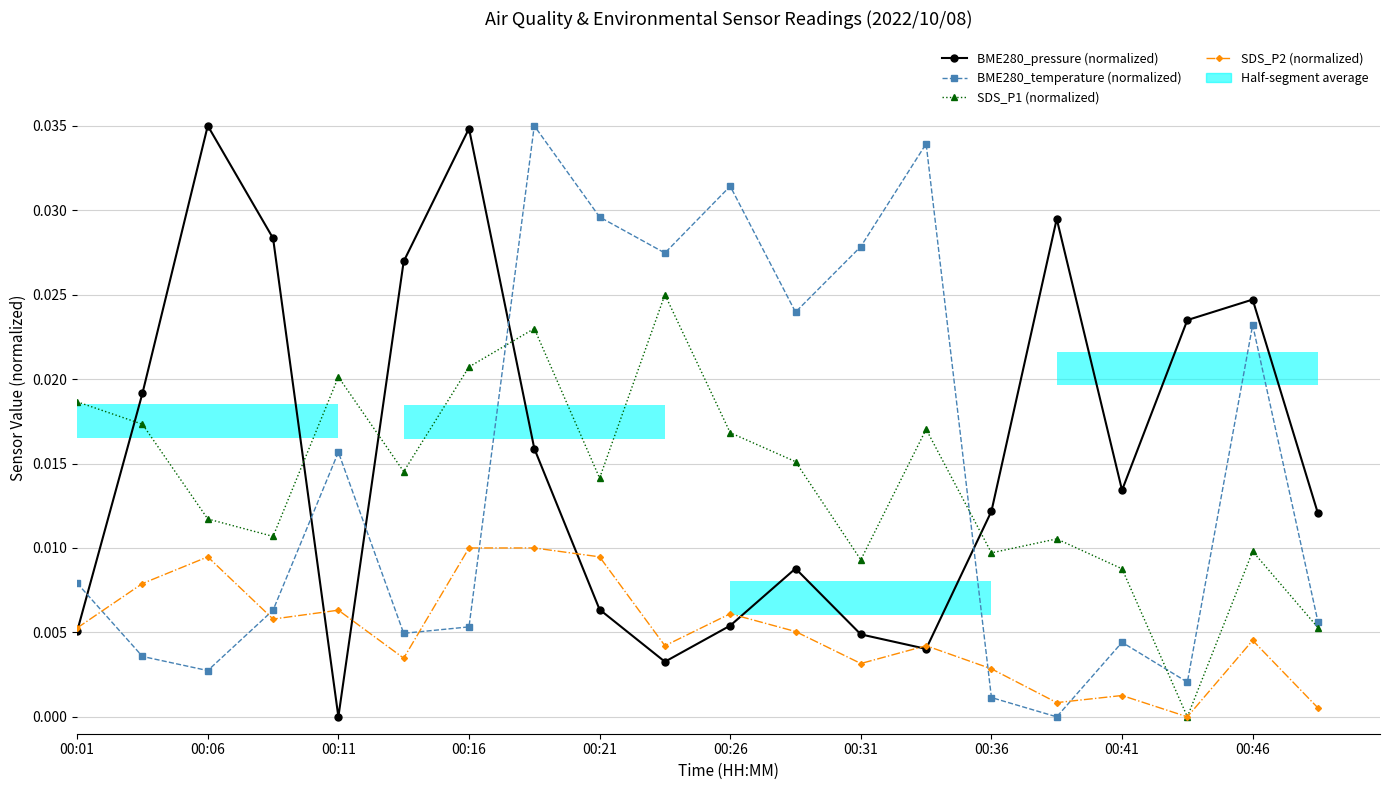

Reading left to right, what are all the values shown in this chart?

BME280_pressure (normalized): 0.0	0.0	0.0	0.0	0.0	0.0	0.0	0.0	0.0	0.0	0.0	0.0	0.0	0.0	0.0	0.0	0.0	0.0	0.0	0.0
BME280_temperature (normalized): 0.0	0.0	0.0	0.0	0.0	0.0	0.0	0.0	0.0	0.0	0.0	0.0	0.0	0.0	0.0	0.0	0.0	0.0	0.0	0.0
SDS_P1 (normalized): 0.0	0.0	0.0	0.0	0.0	0.0	0.0	0.0	0.0	0.0	0.0	0.0	0.0	0.0	0.0	0.0	0.0	0.0	0.0	0.0
SDS_P2 (normalized): 0.0	0.0	0.0	0.0	0.0	0.0	0.0	0.0	0.0	0.0	0.0	0.0	0.0	0.0	0.0	0.0	0.0	0.0	0.0	0.0